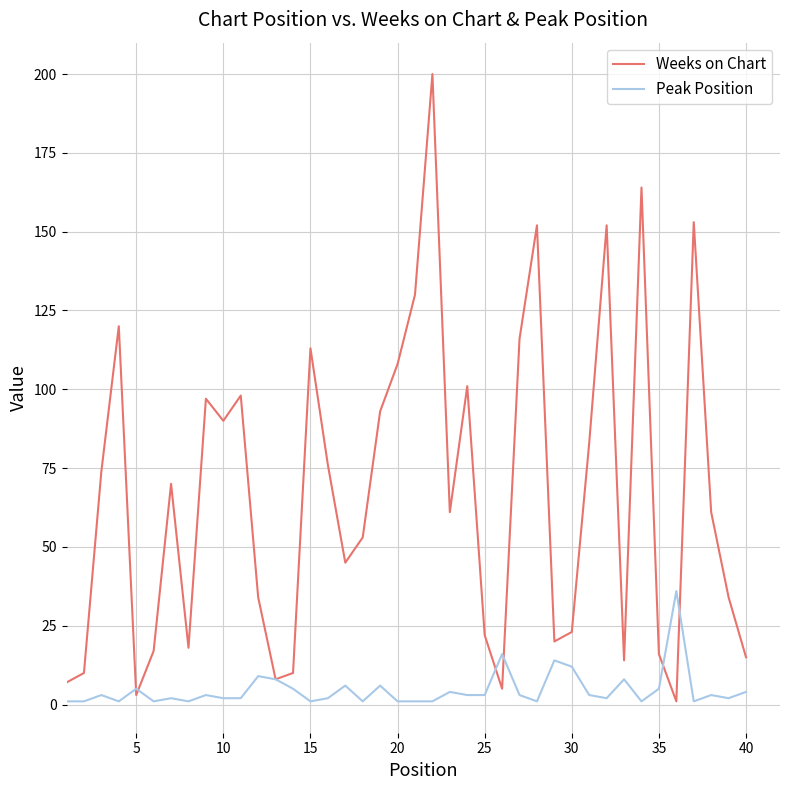

List the series in order of their peak value, lowest first.

Peak Position, Weeks on Chart